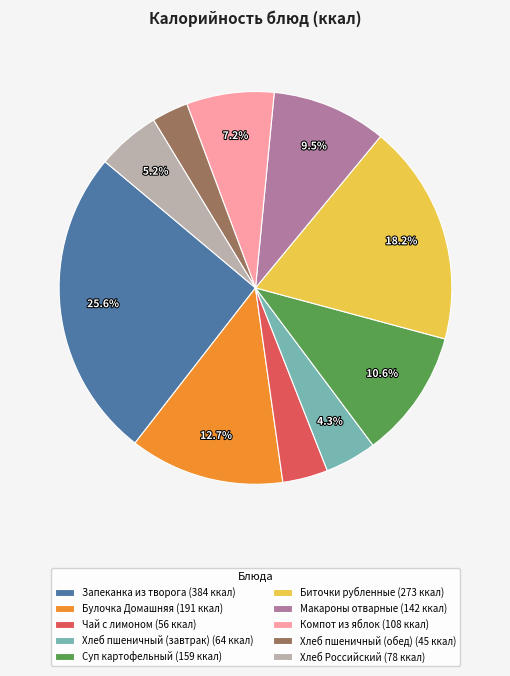

Combined, what portion of the pie is Запеканка из творога and Булочка Домашняя?

38.3%